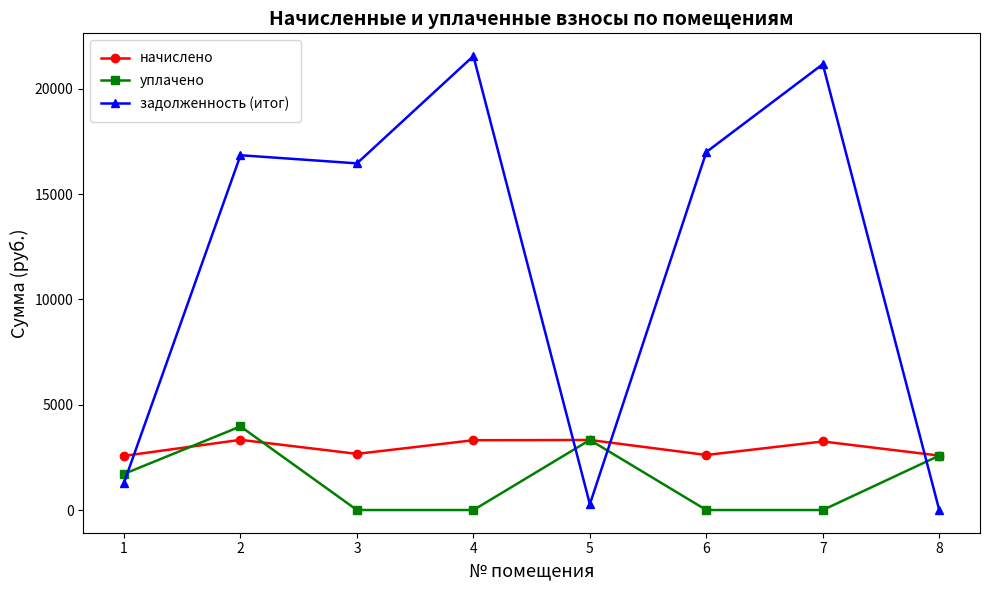

Rank the series at 6 from highest to lowest value.

задолженность (итог), начислено, уплачено